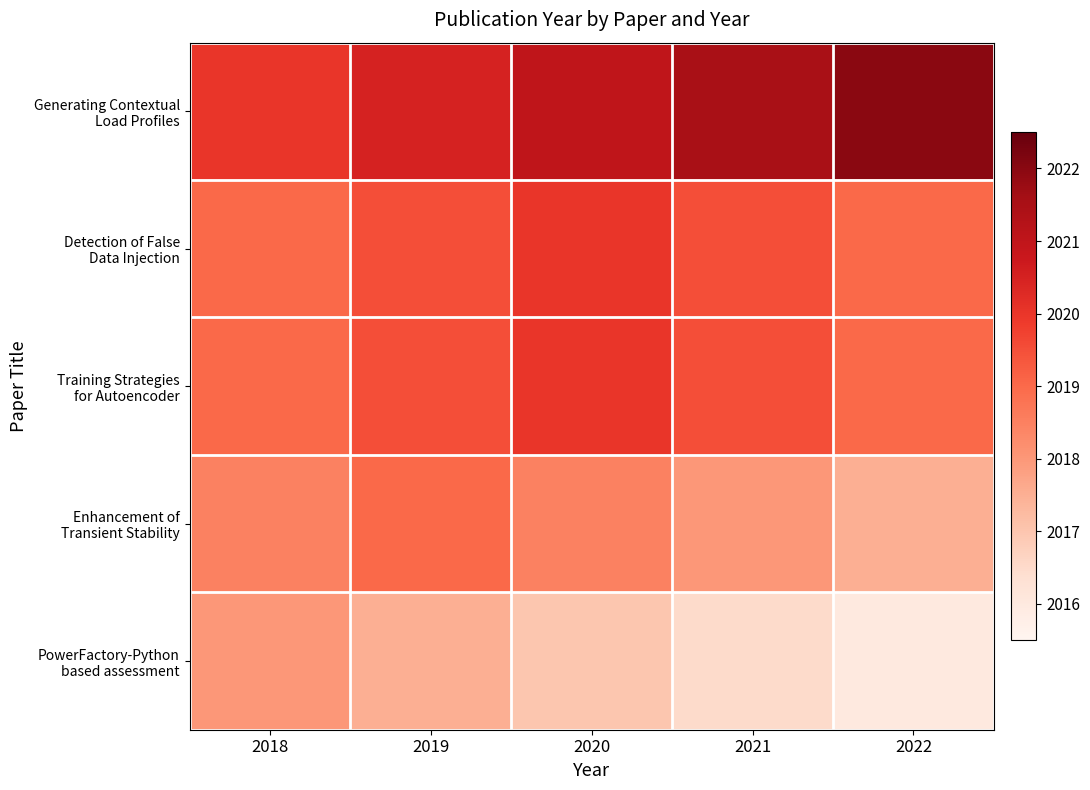

Which series has the largest range (max minus min)?

Generating Contextual Load Profiles